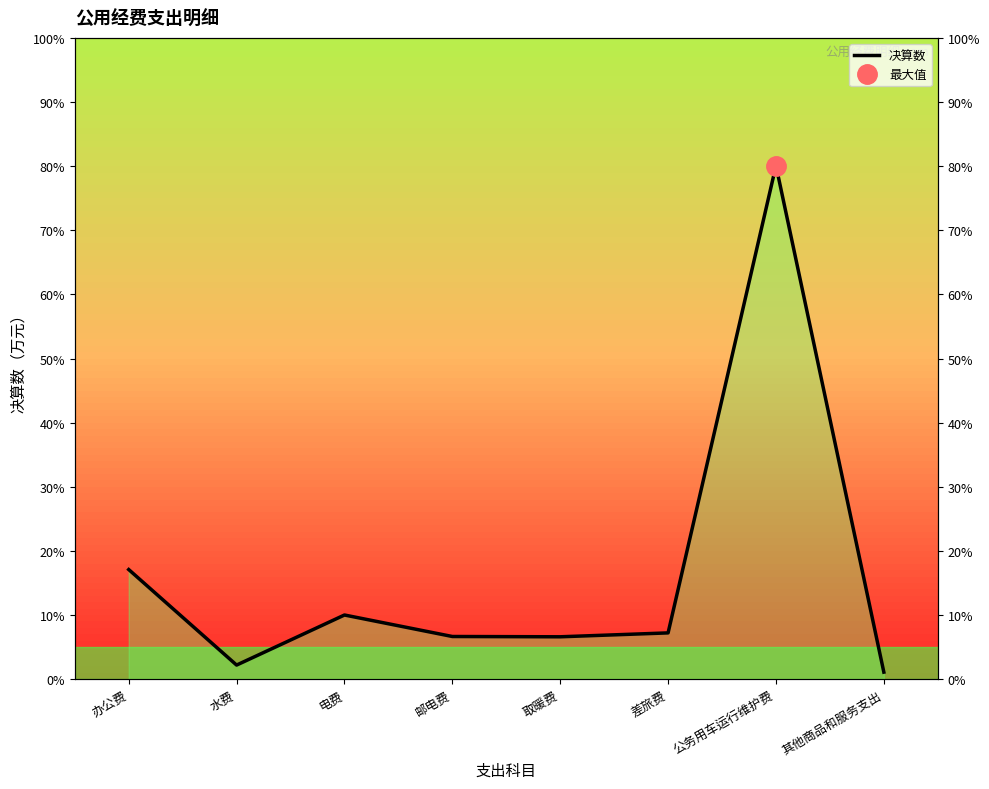

The chart shows a value of 4.0 at 办公费. True or false?

False